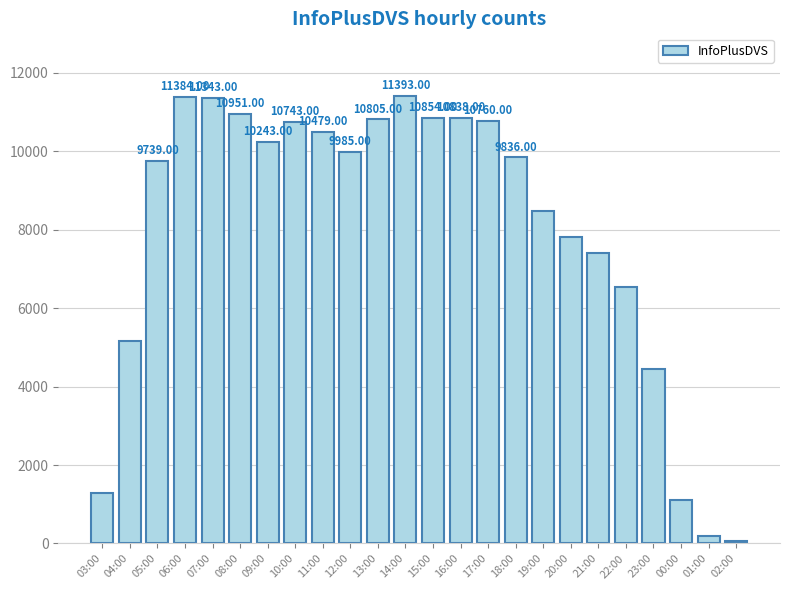

What position from the left is 16:00?

14